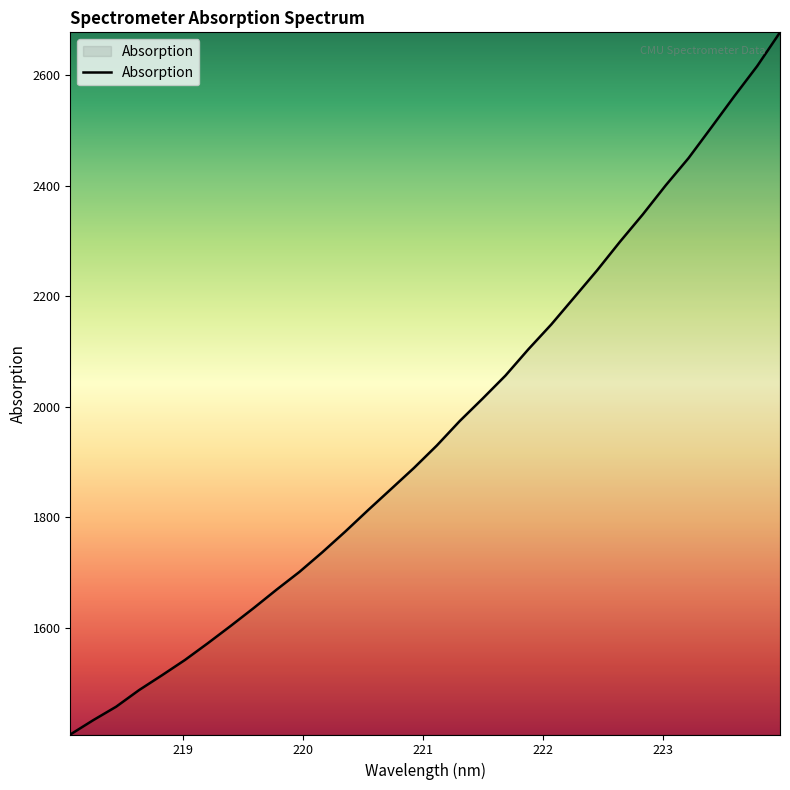

What is the difference between the maximum and minimum values?

1270.4